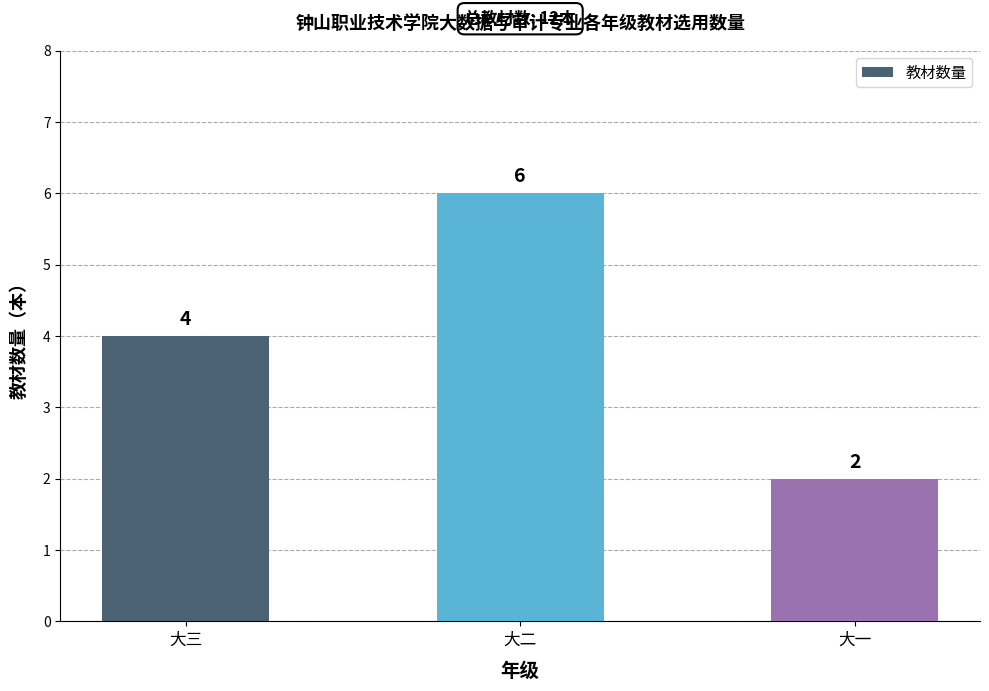

What is the value of the 2nd bar from the left?

6